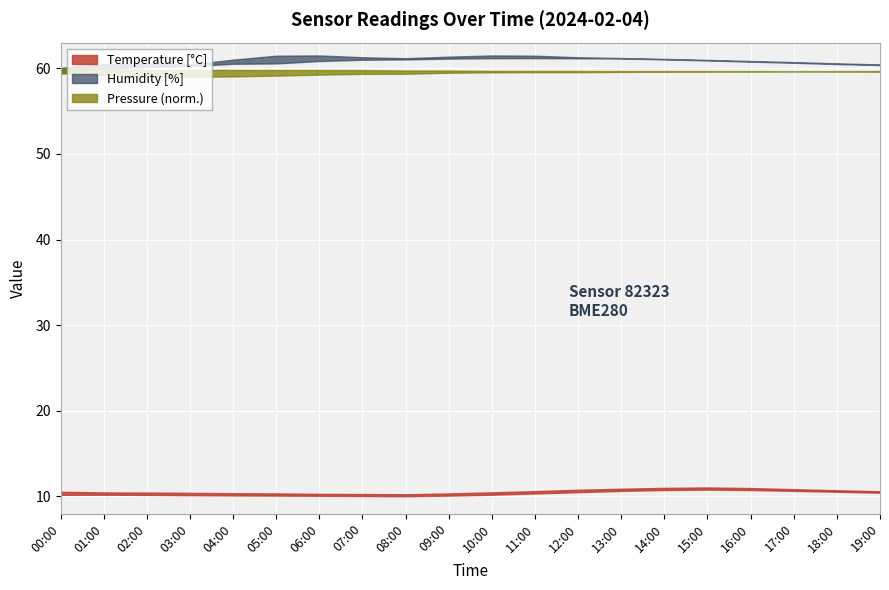

What position from the left is 18:00?

19